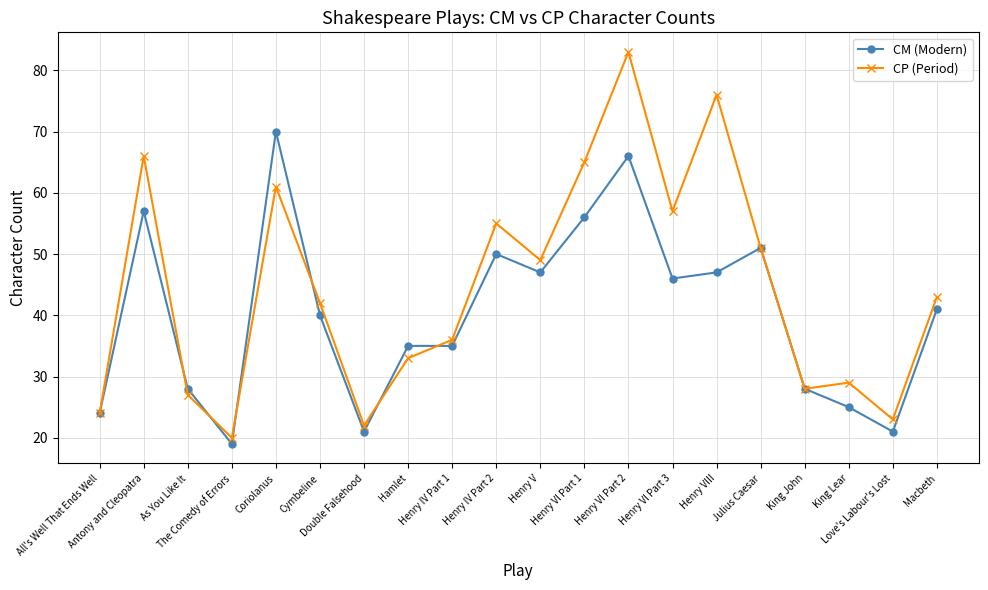

What is the spread (max minus min) of values at Hamlet?

2